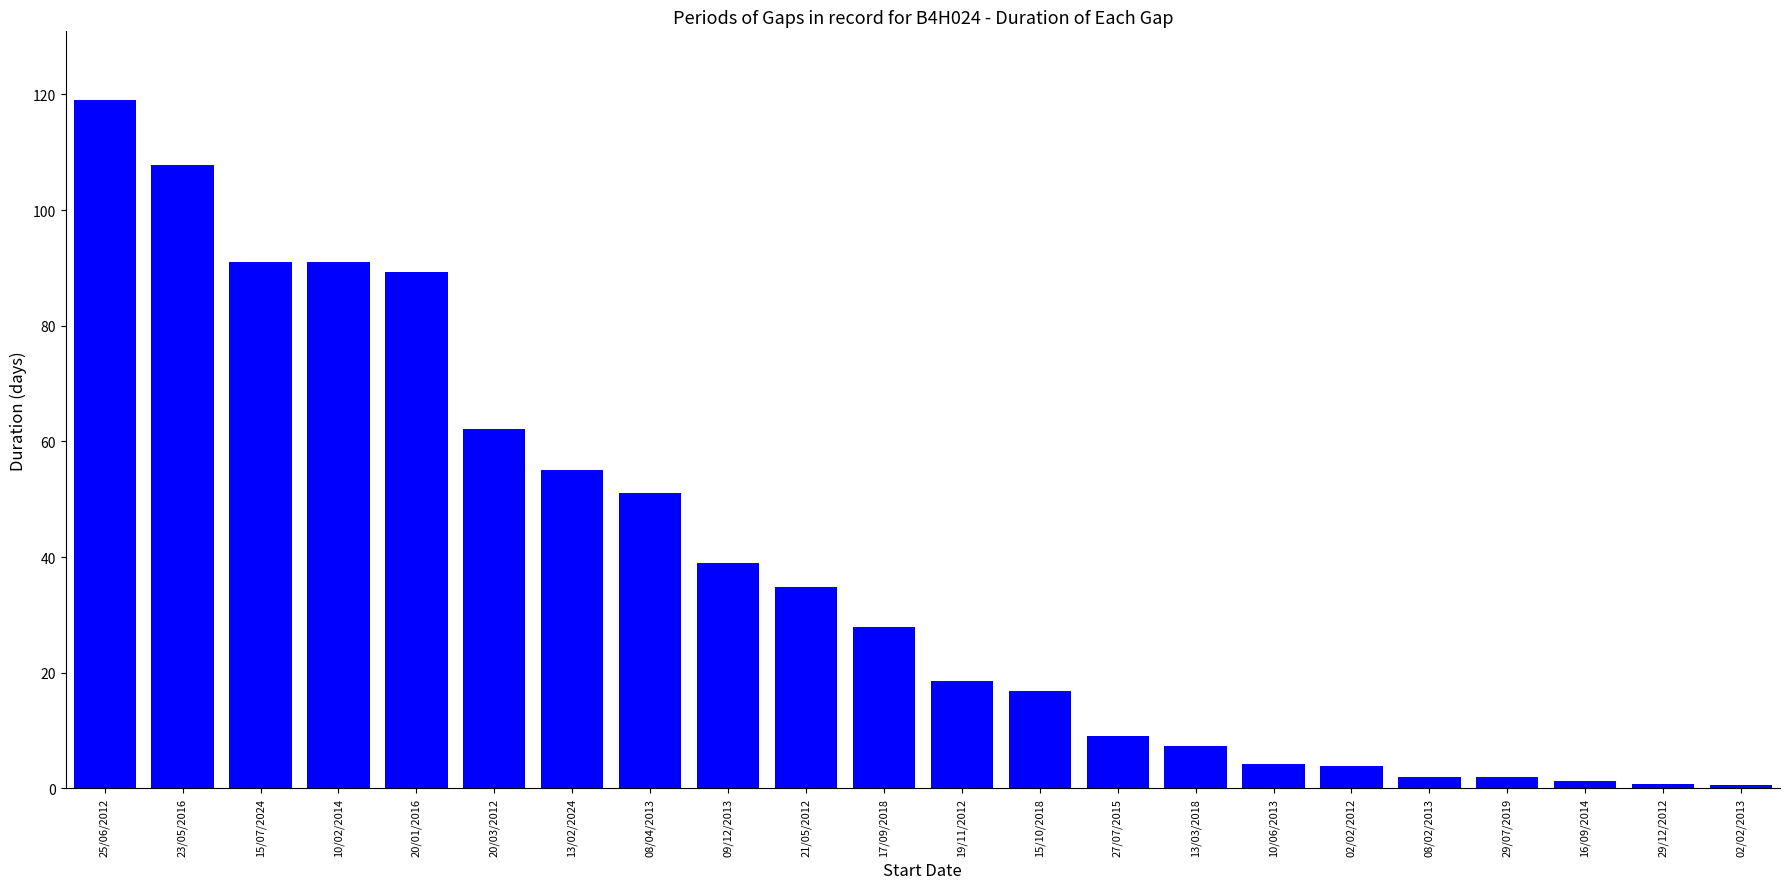

What is the difference between the values at 15/10/2018 and 08/04/2013?

34.2